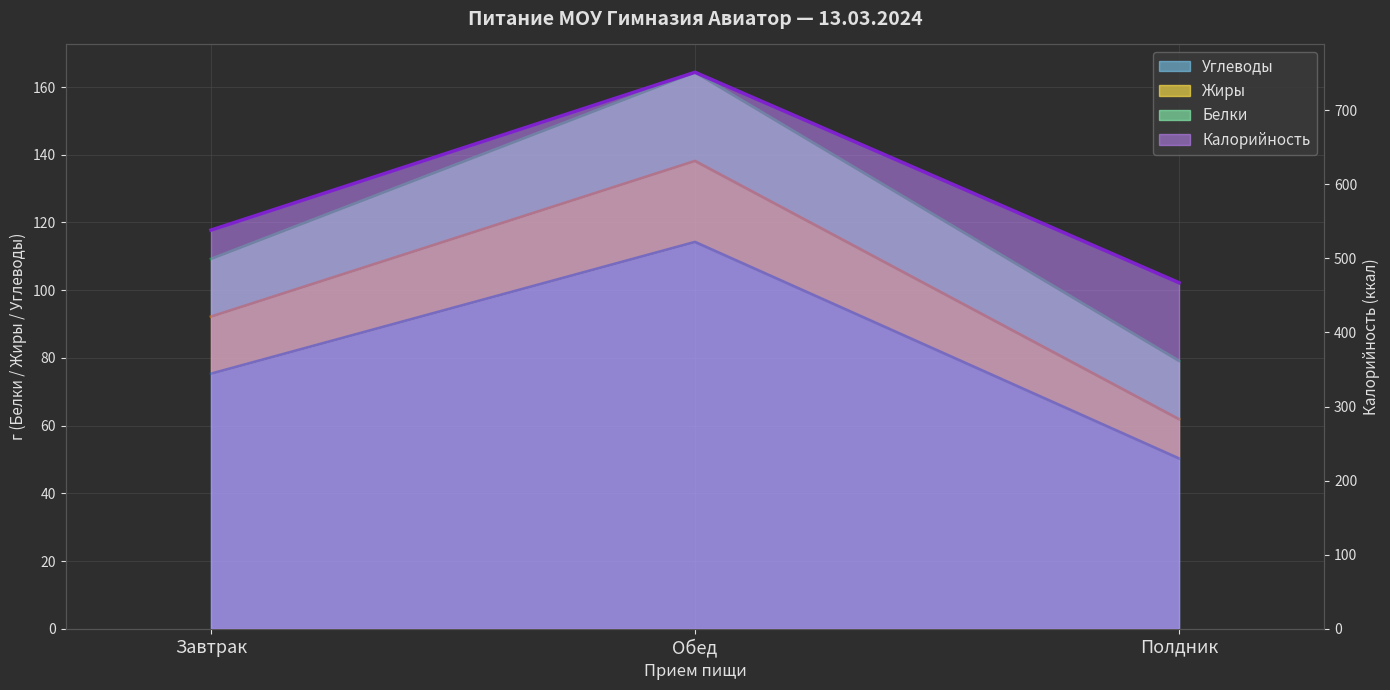

Rank the categories by Жиры value from highest to lowest.

Обед, Завтрак, Полдник